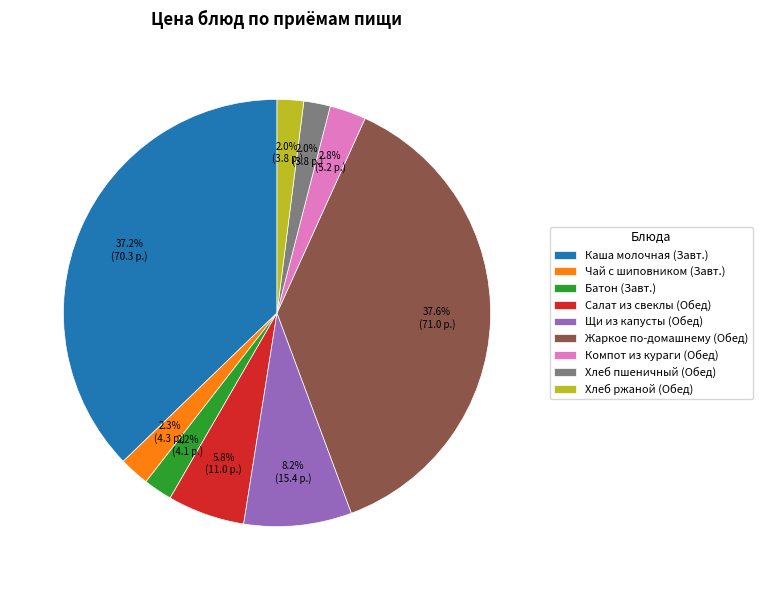

To the nearest percent, what portion does Хлеб пшеничный (Обед) represent?

2%